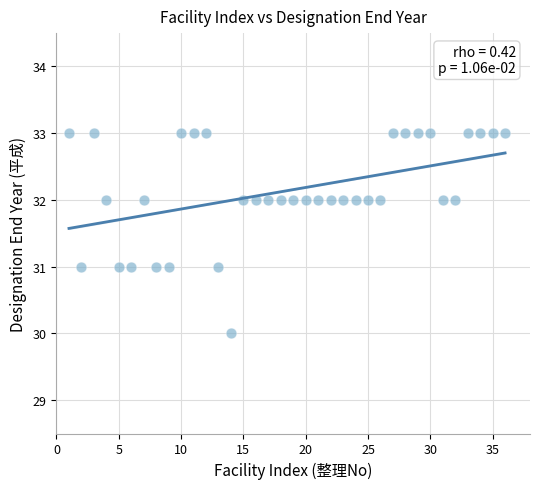

What is the range of X values (max minus min)?

35